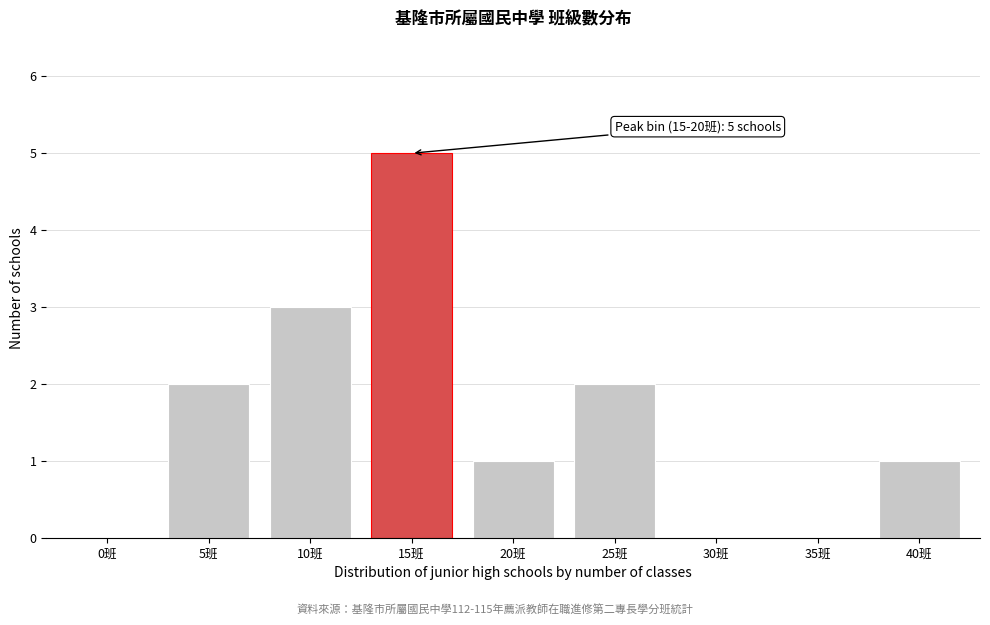

Reading left to right, what are all the values shown in this chart?

0班=0	5班=2	10班=3	15班=5	20班=1	25班=2	30班=0	35班=0	40班=1